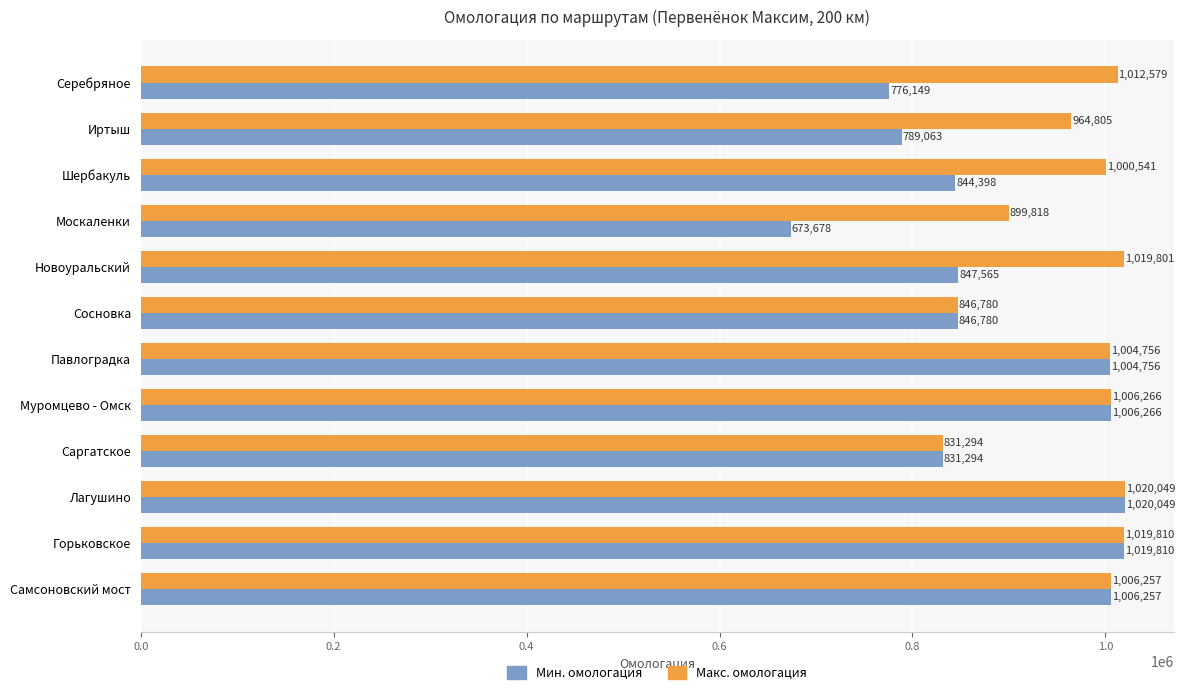

Between Шербакуль and Лагушино, which series saw the biggest shift?

Мин. омологация